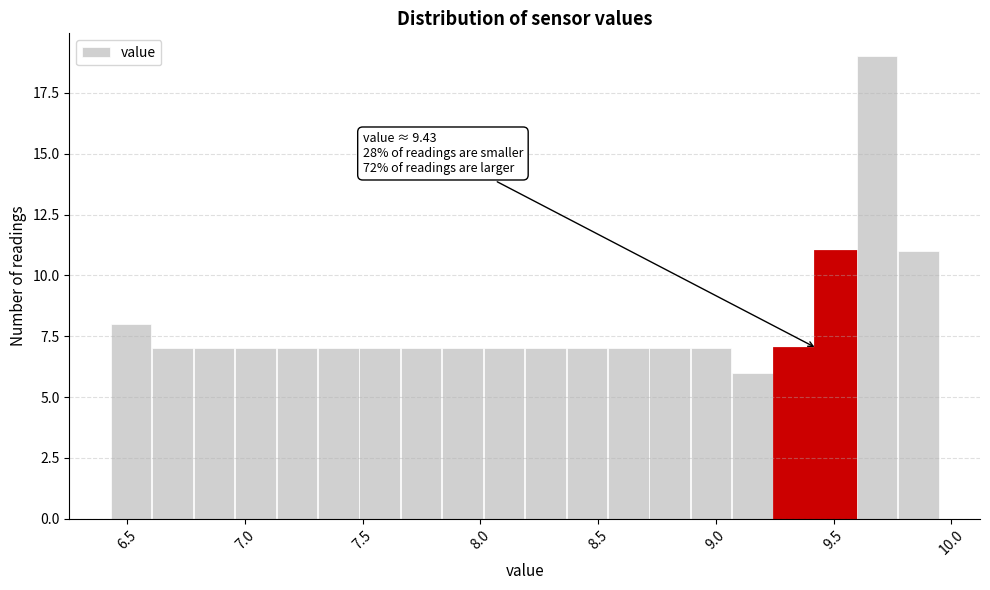

Read against the x-axis, roughly where is the centre of the tallest bar?

9.70